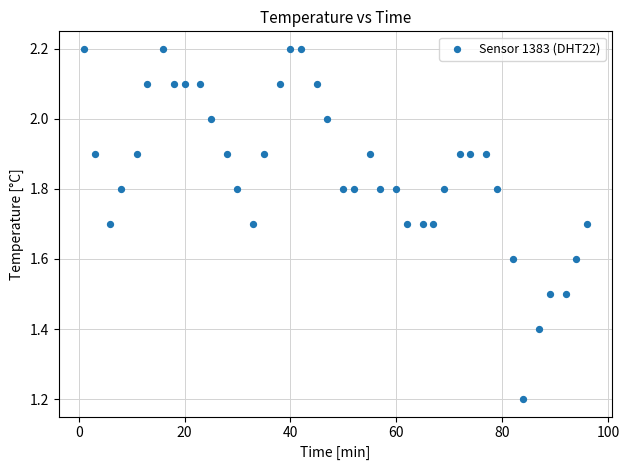

What Y value in the scatter plot is closest to 1?

1.2